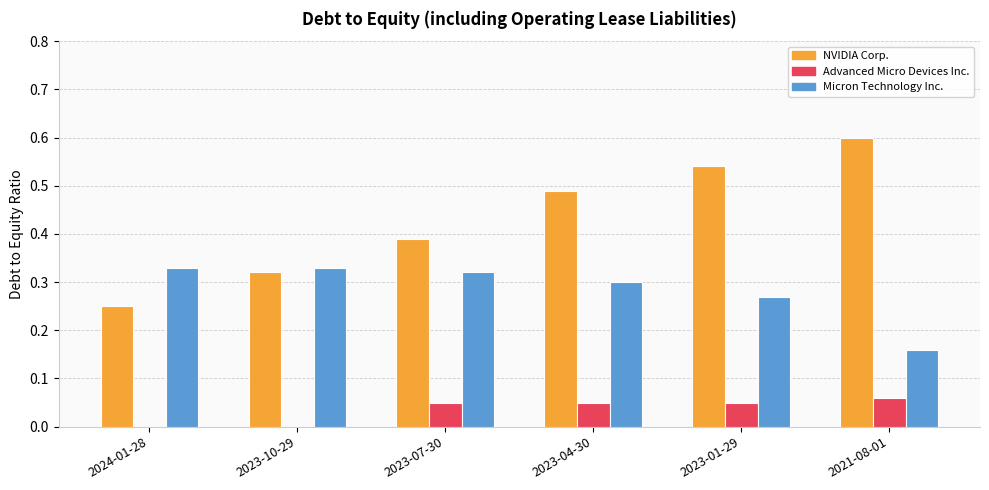

Is it true that Micron Technology Inc. equals 0.4 at 2023-04-30?

False